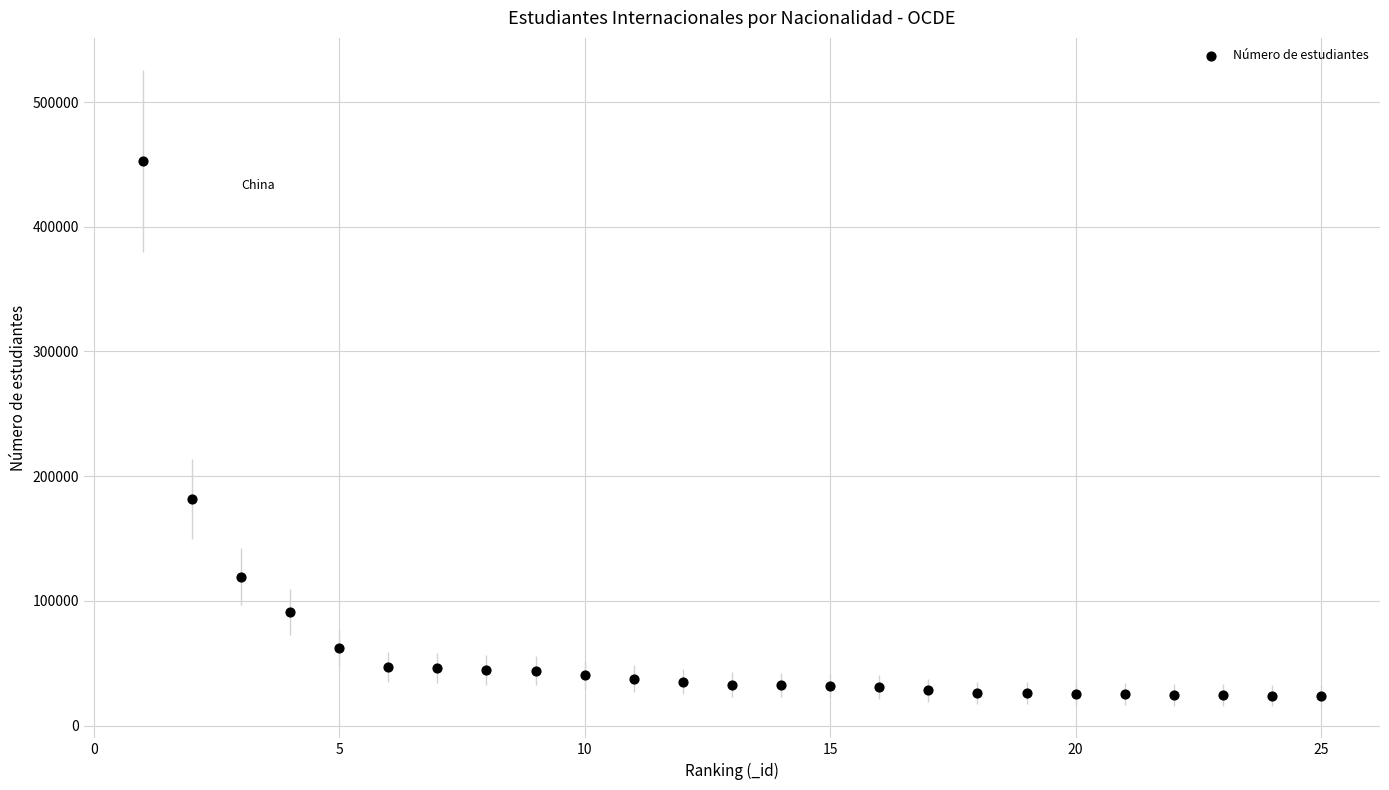

What Y value in the scatter plot is closest to 238400?

181700